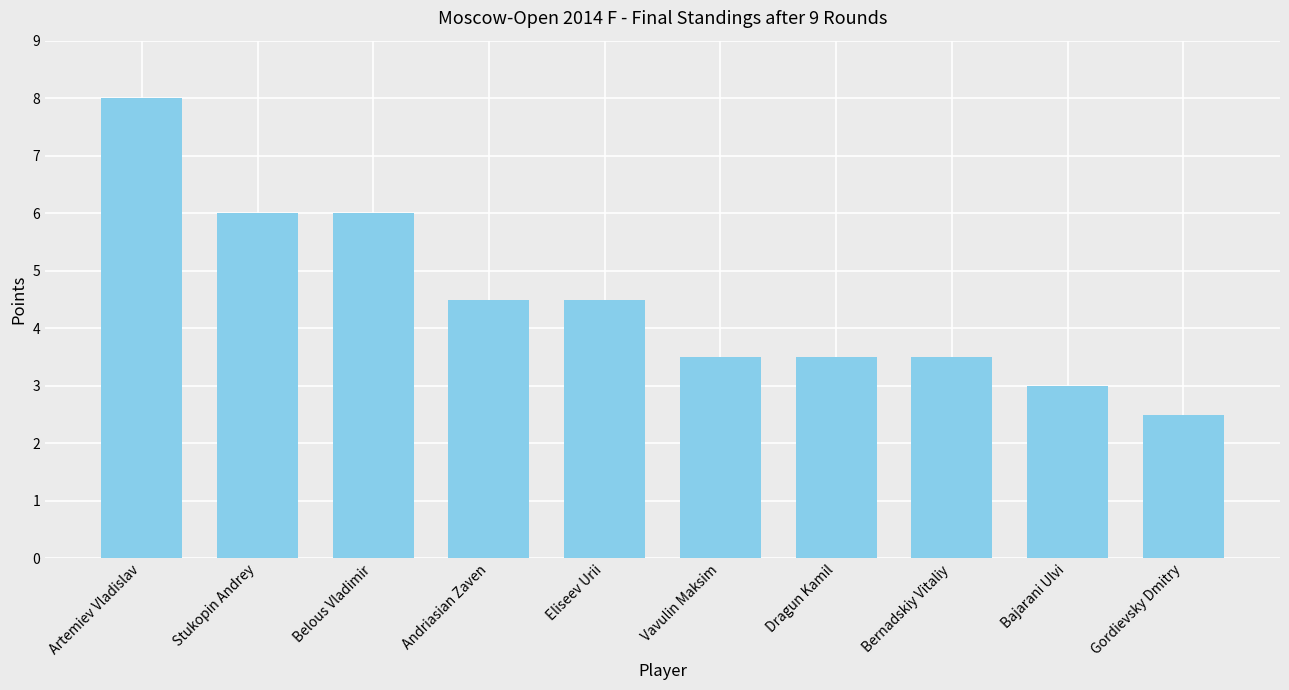

What is the average value?

4.5